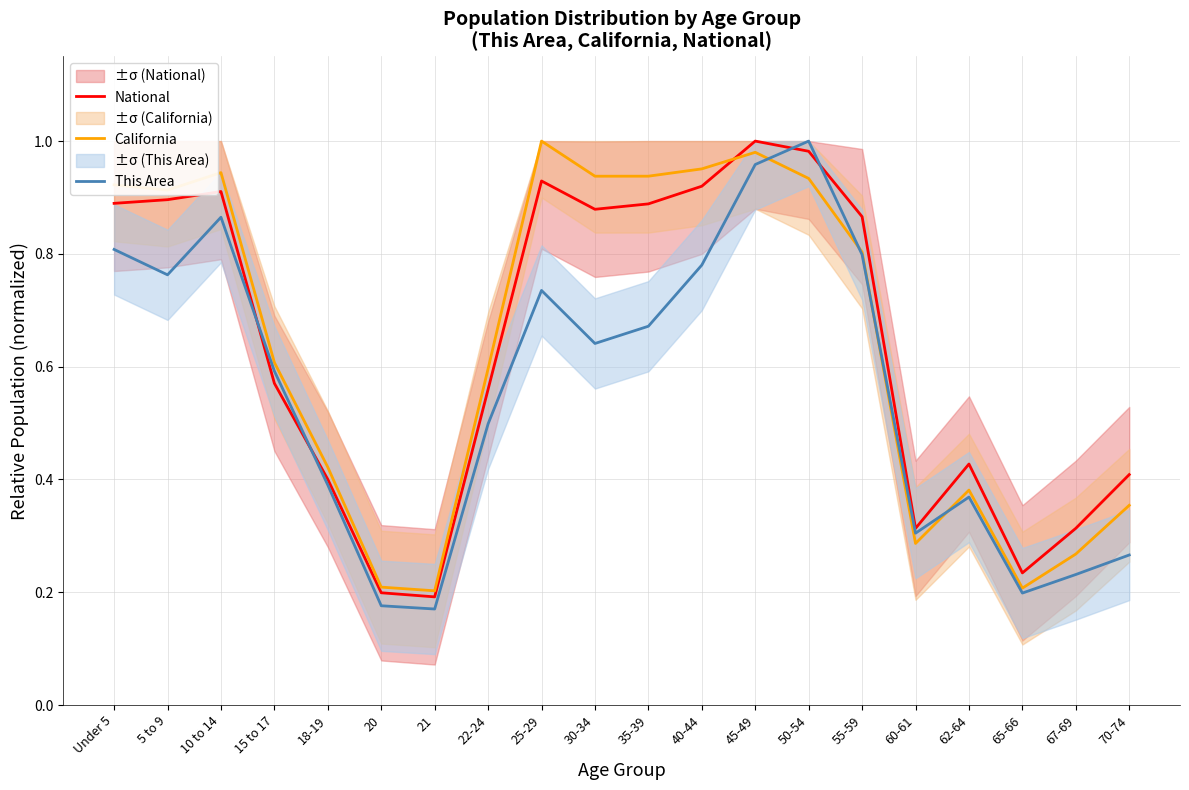

What is the value of the California point at the 19th from the left?

0.3